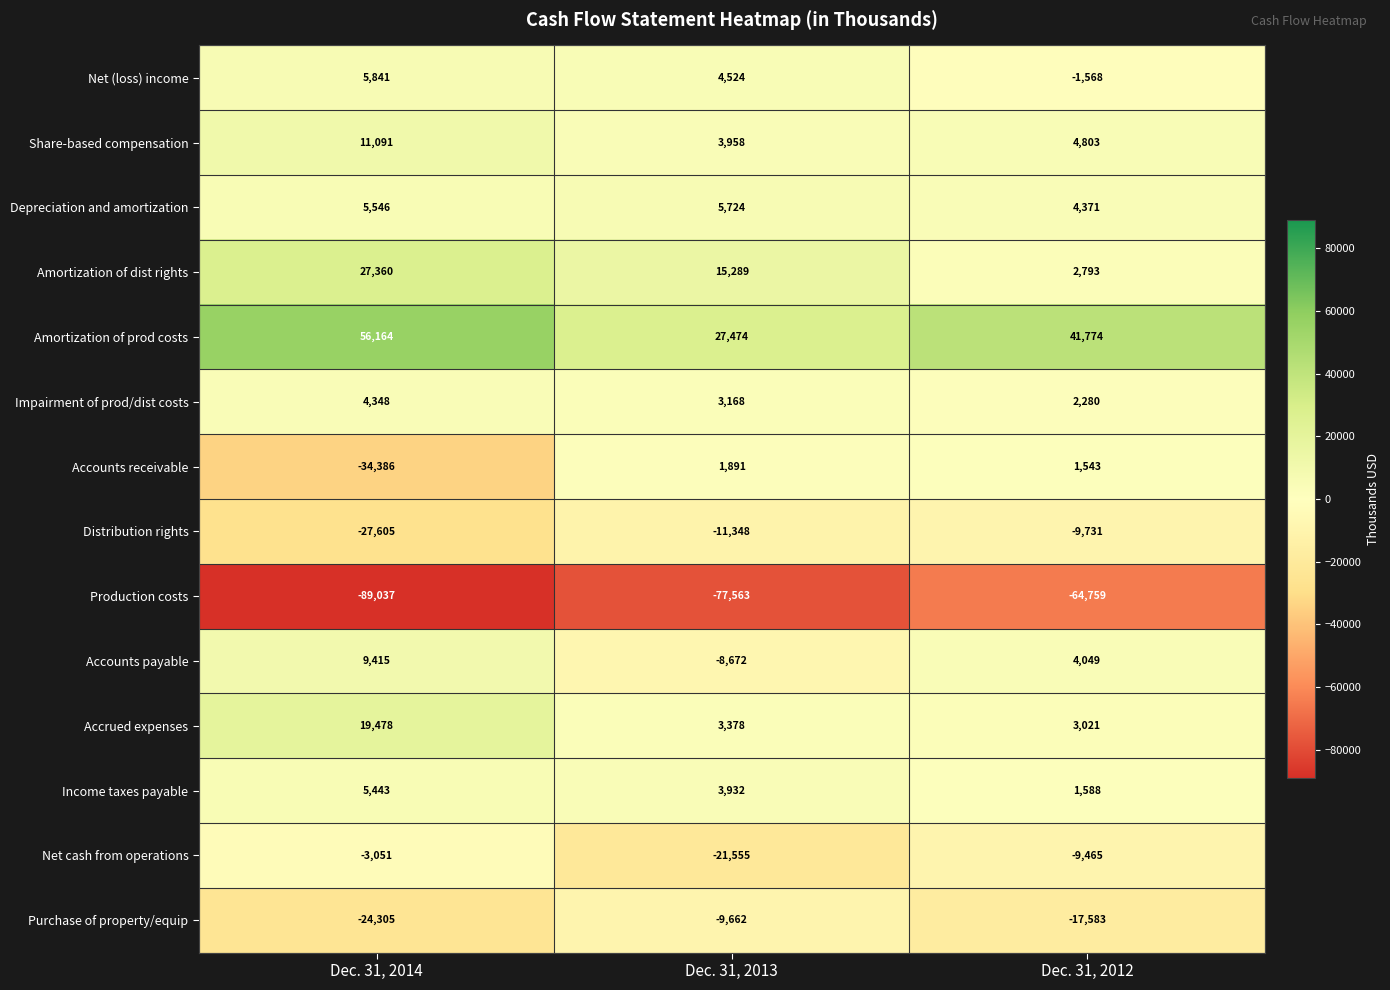

Is the value of Depreciation and amortization at Dec. 31, 2013 greater than the value of Accounts receivable at Dec. 31, 2012?

Yes